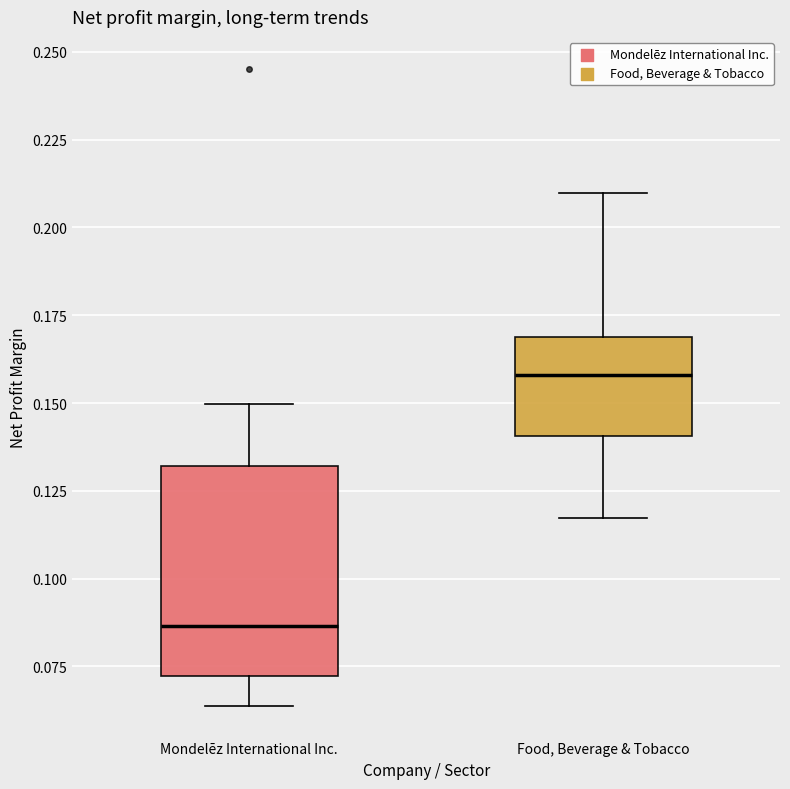

Reading left to right, read every box against the y-axis: the position of its median line, the range the box covers, and the ends of its whiskers. The values are not printed on the chart, so give them approximately, as read against the axis.

Mondelēz International Inc.: median 0.085, box 0.070 to 0.130, whiskers 0.065 to 0.150
Food, Beverage & Tobacco: median 0.160, box 0.140 to 0.170, whiskers 0.115 to 0.210